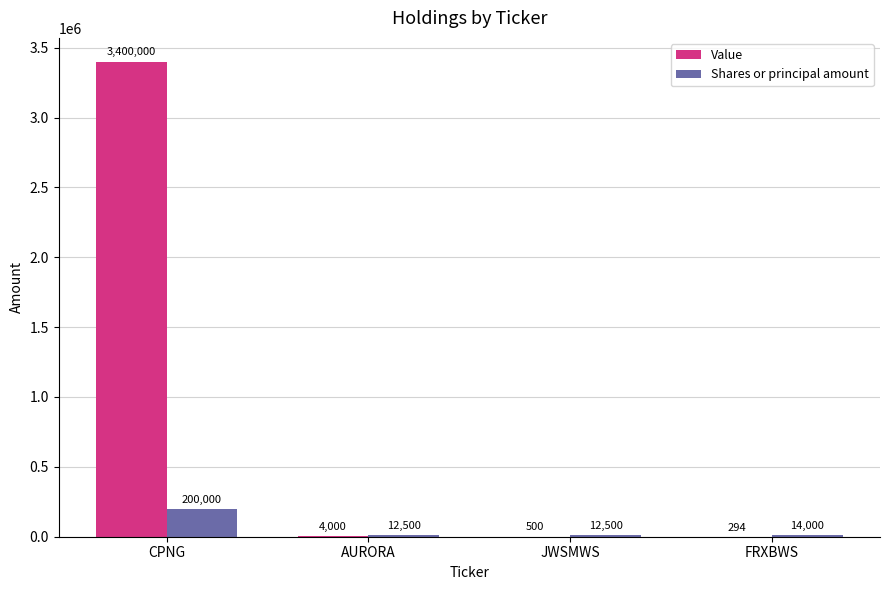

How many series are shown in this chart?

2